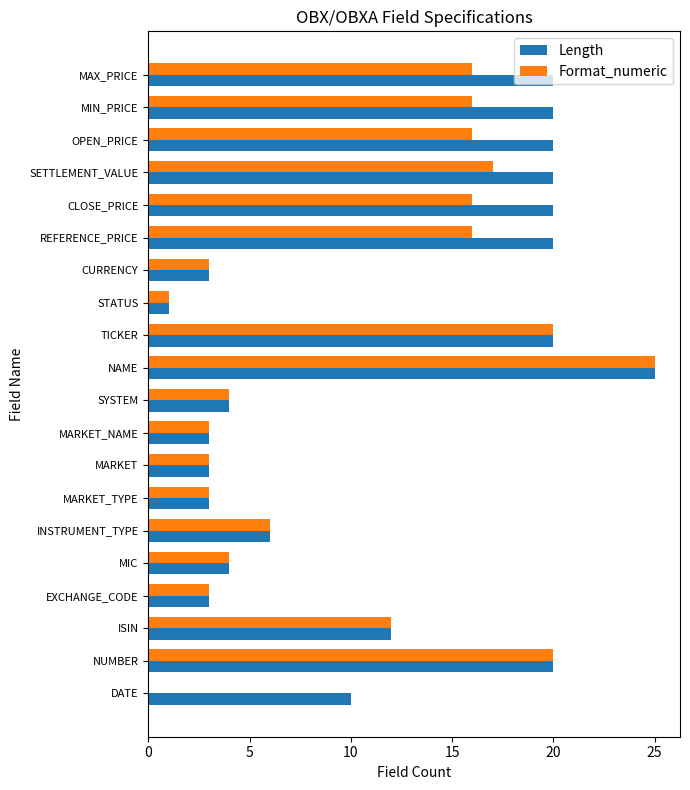

What is the sum of all Length values?

237